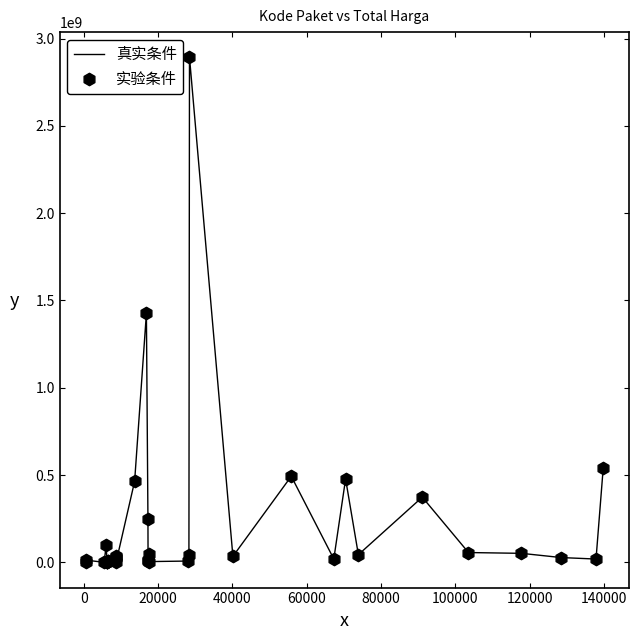

What is the difference between the maximum and minimum values?

2892044000